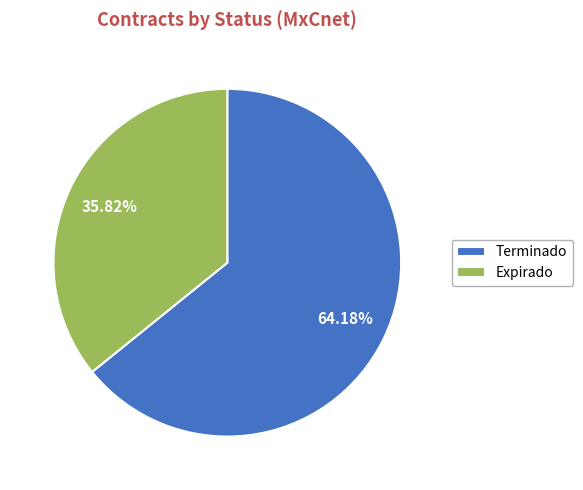

Is there any slice that represents more than half of the pie?

Yes